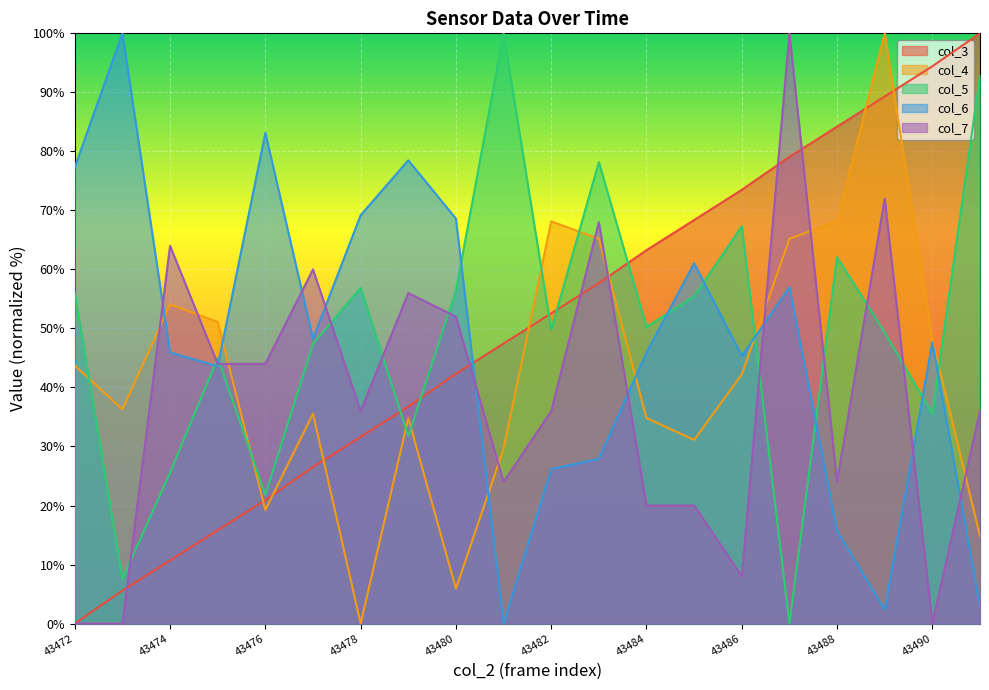

How many lines are shown in the chart?

5